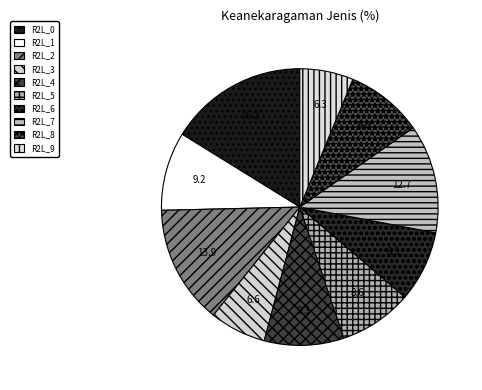

To the nearest percent, what is the difference between the R2L_6 and R2L_0 slice percentages?

8%